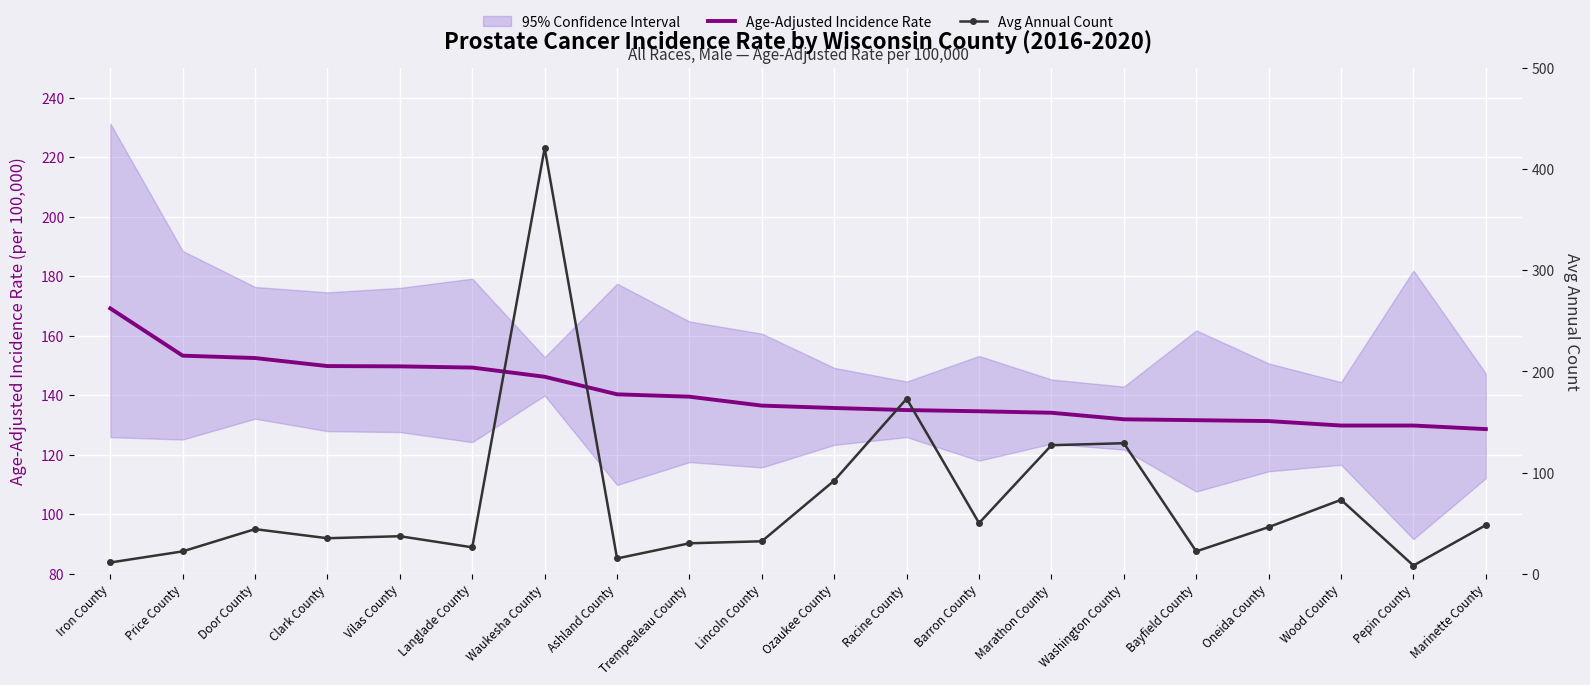

List the series in order of their overall mean, lowest first.

Avg Annual Count, Age-Adjusted Incidence Rate